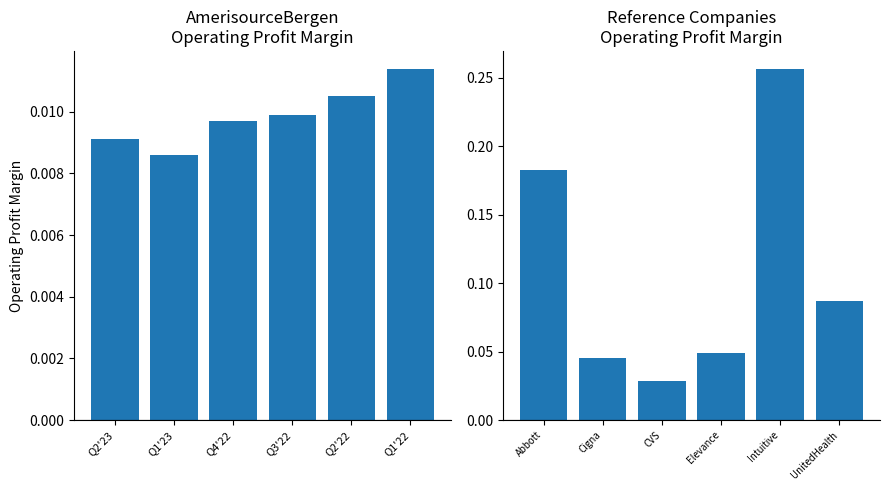

Is it true that Mean Operating Profit Margin equals 0.1 at Elevance?

False